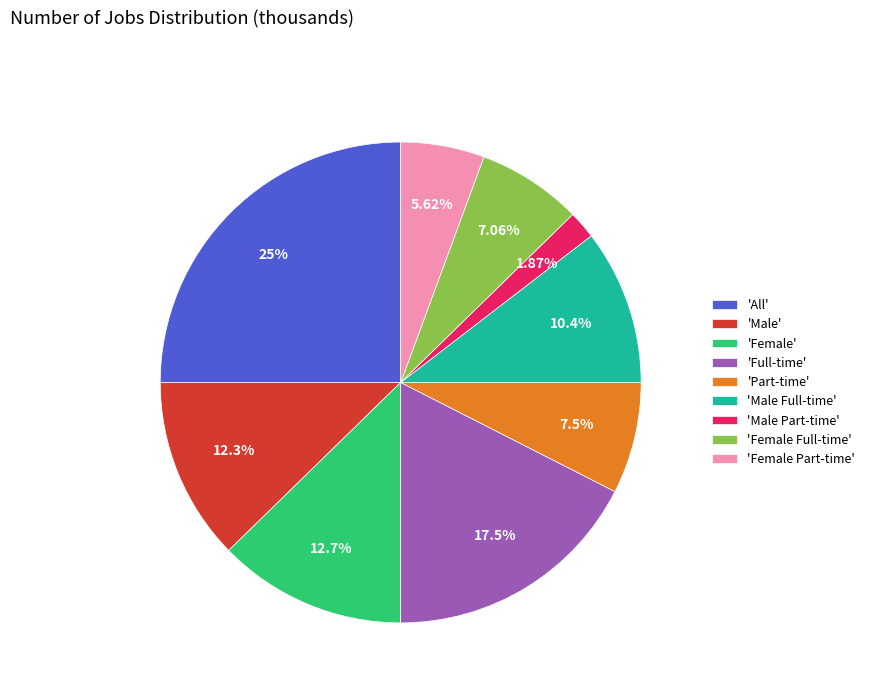

Combined, do 'Male' and 'Part-time' account for over 50%?

No